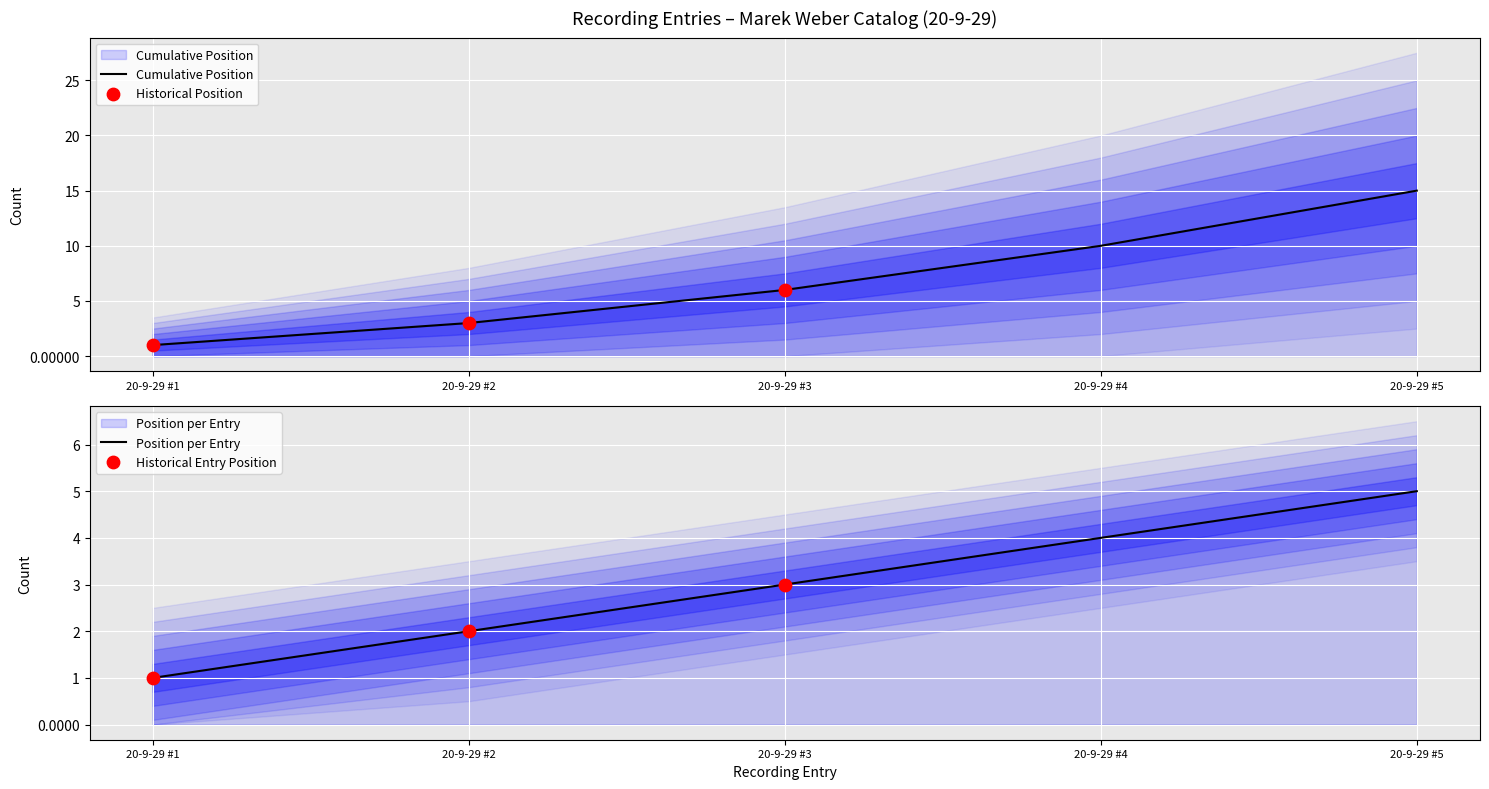

Which has a higher value, 20-9-29 #3 or 20-9-29 #1?

20-9-29 #3